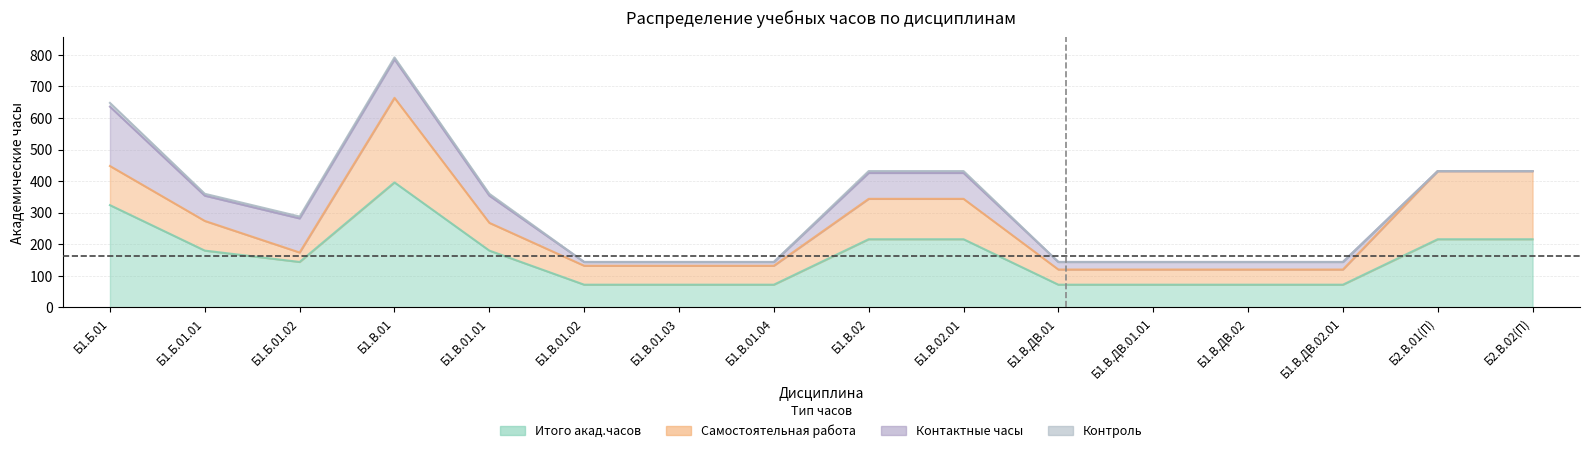

How many lines are shown in the chart?

4